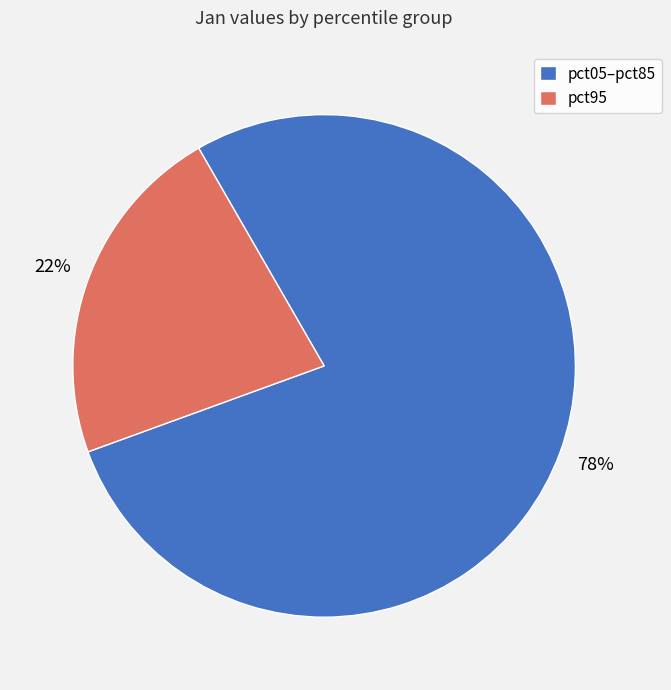

How many segments does this pie chart have?

2